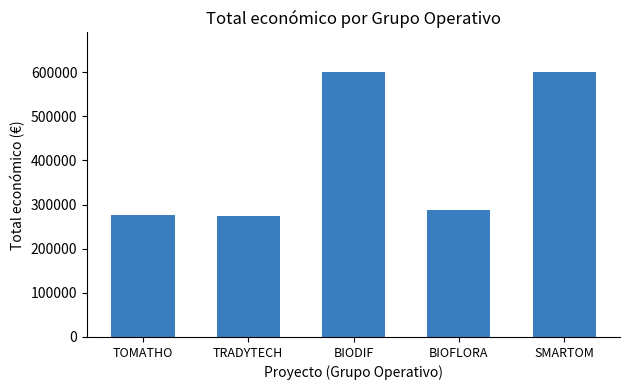

What is the difference between the values at TRADYTECH and BIODIF?

325028